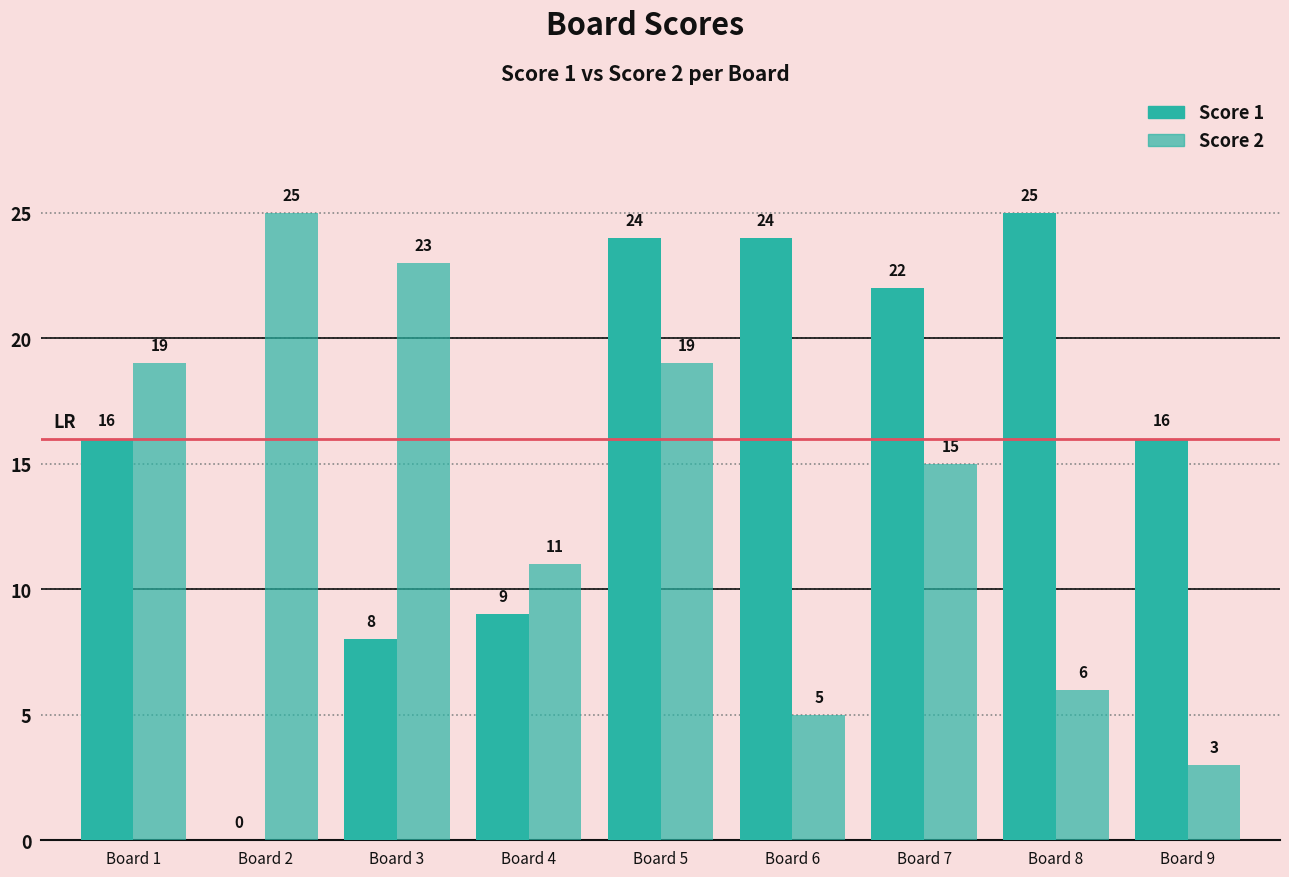

How many values in Score 1 are above zero?

8